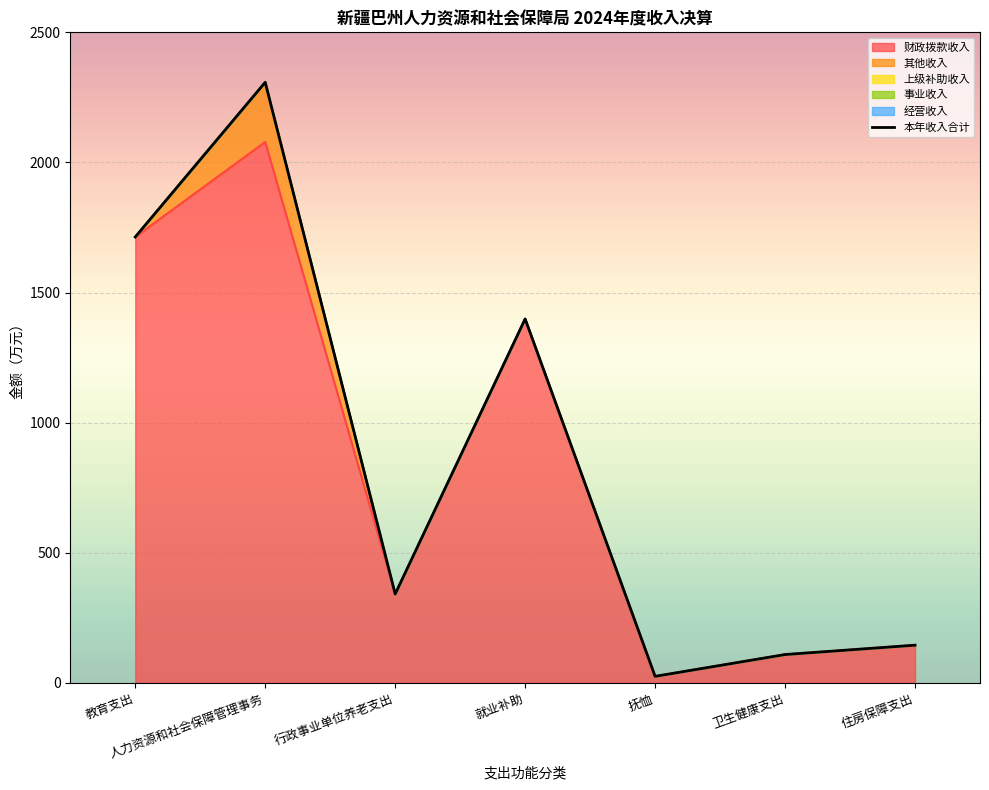

Between 人力资源和社会保障管理事务 and 就业补助, which is larger?

人力资源和社会保障管理事务